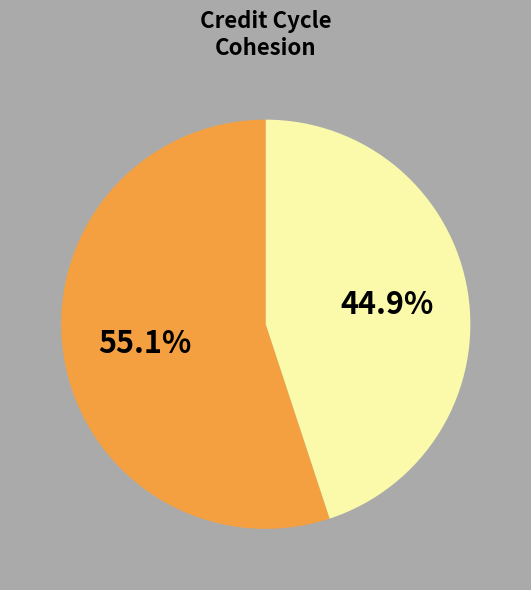

Is there a majority slice in this chart?

Yes